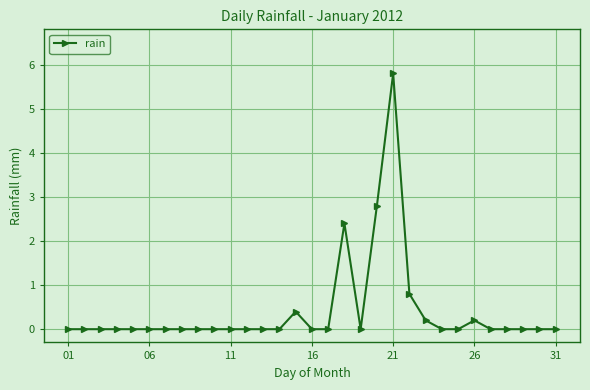

True or false: there are more than 0 points higher than both neighbors.

True